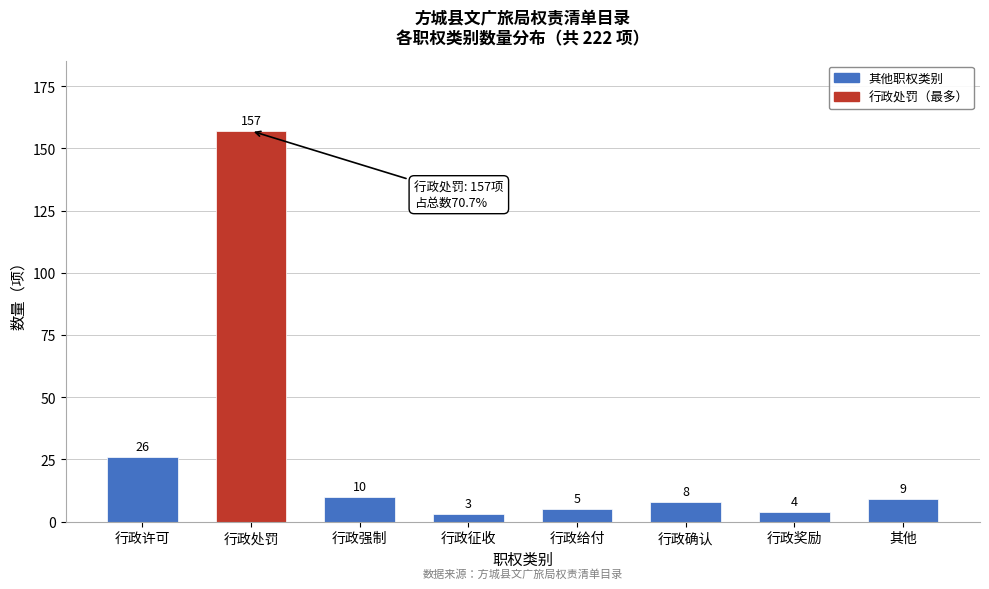

Reading right to left, extract all data points from this chart.

其他=9	行政奖励=4	行政确认=8	行政给付=5	行政征收=3	行政强制=10	行政处罚=157	行政许可=26